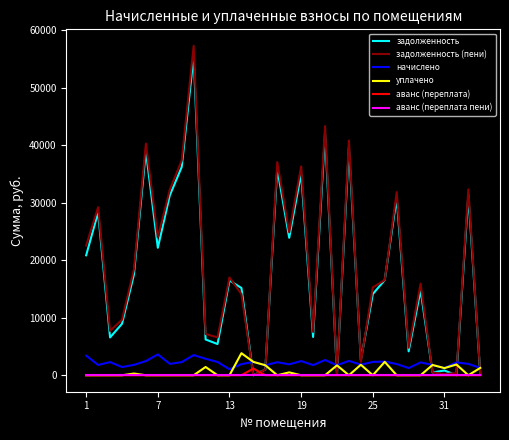

How many values in the начислено series exceed 2239?

17